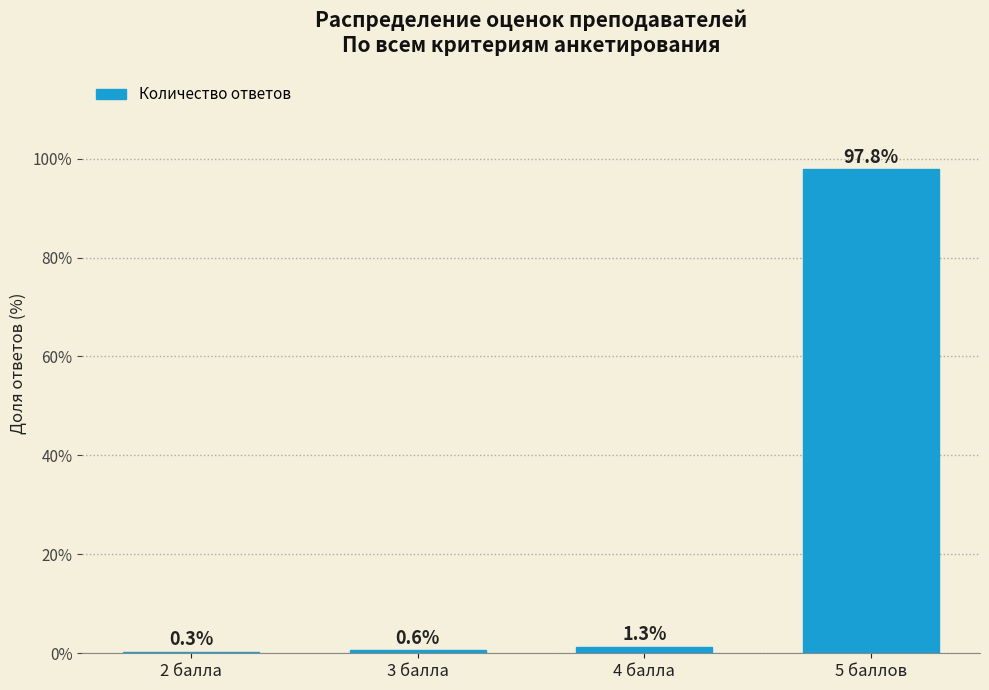

Reading left to right, list all the values displayed in this chart.

2 балла=0.3	3 балла=0.6	4 балла=1.3	5 баллов=97.8